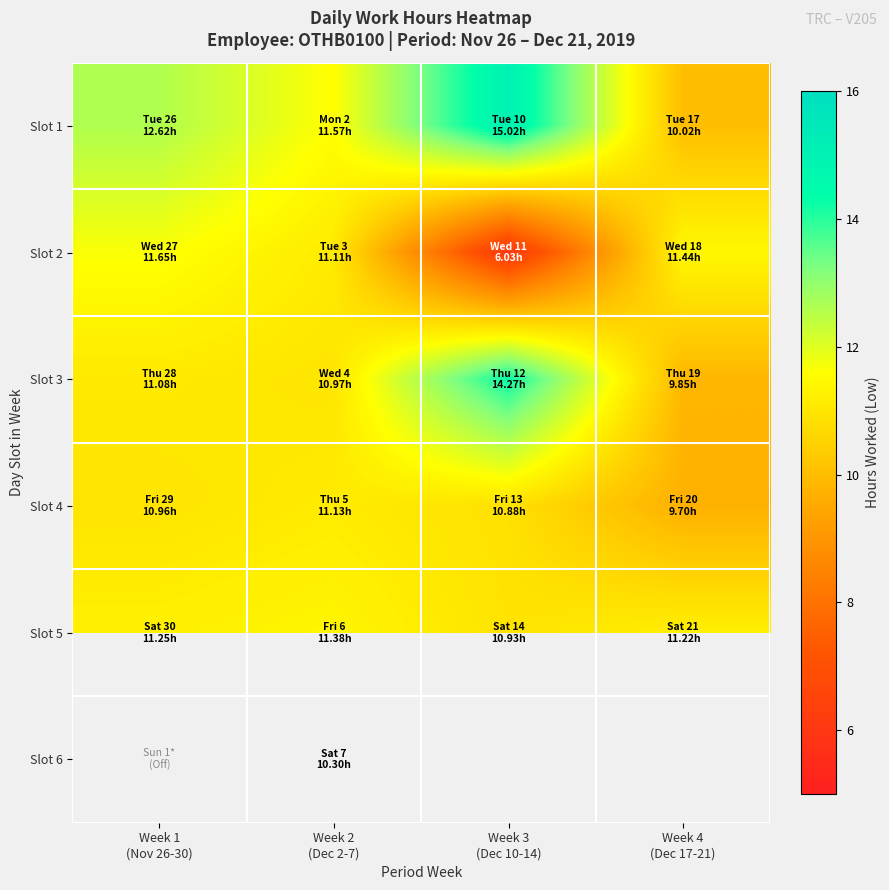

At which label does Slot 4 reach its peak?

Week 2 (Dec 2-7)